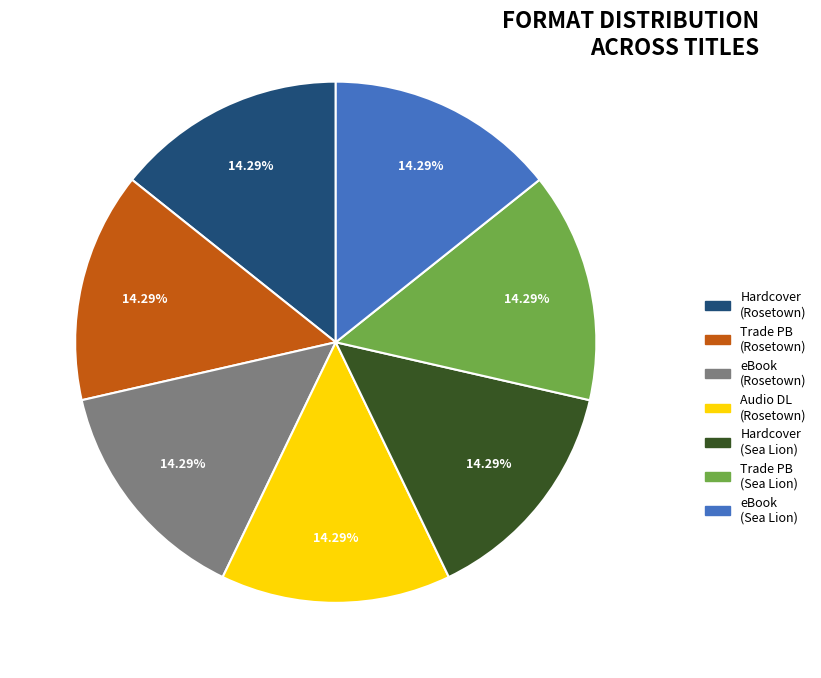

What is the ratio of the value at eBook (Sea Lion) to the value at Hardcover (Sea Lion)?

1.0